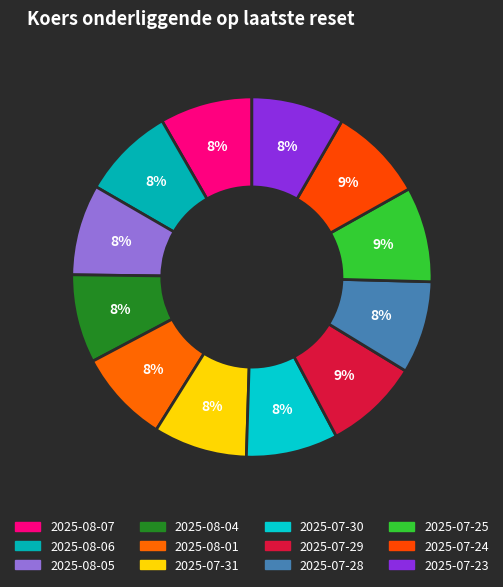

The 2025-08-04 slice represents 1% of the pie. True or false?

False